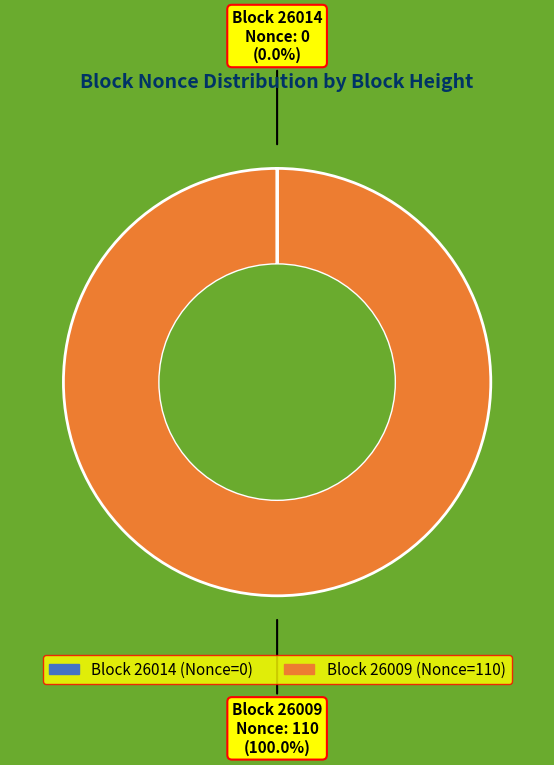

To the nearest percent, what is the average slice percentage?

50%